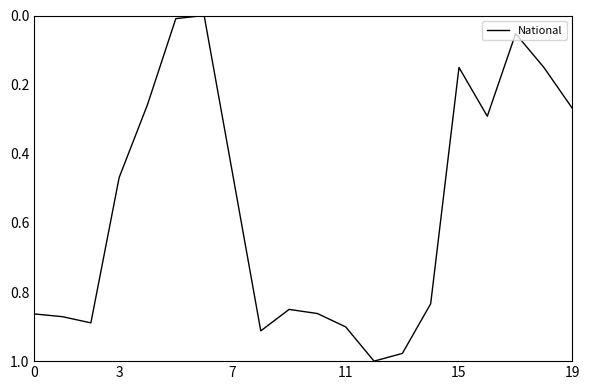

True or false: the data shows 0.9 at 11.

True